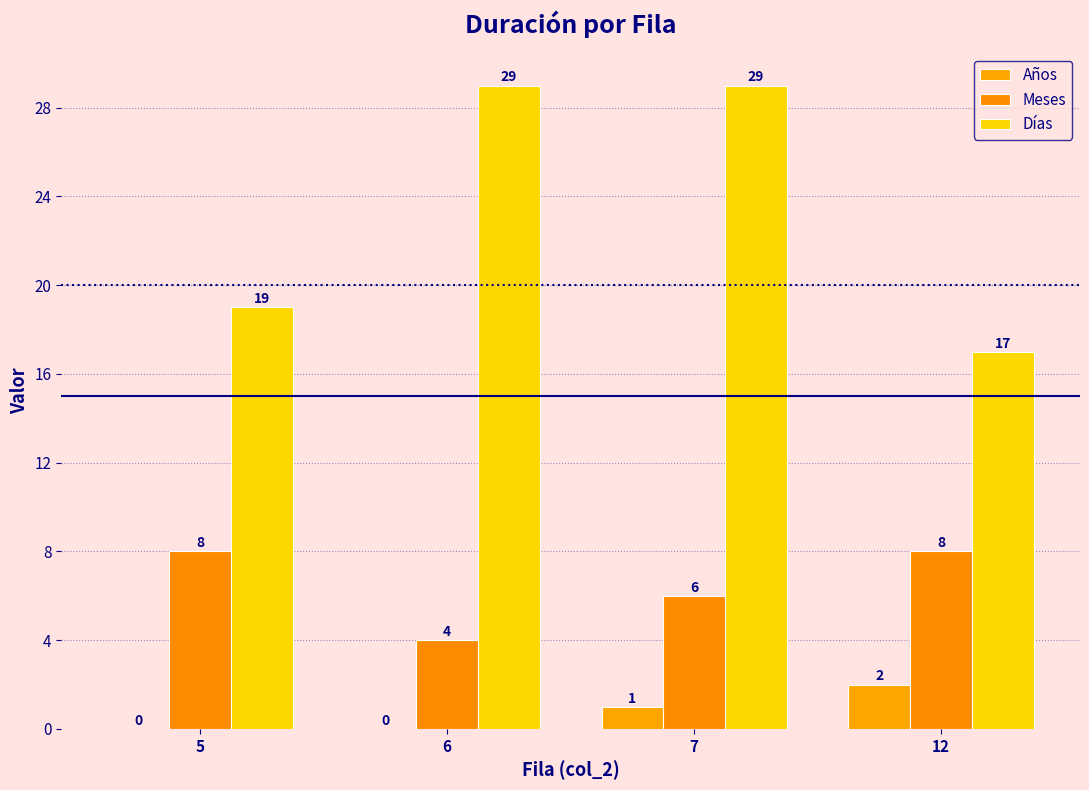

Reading left to right, list all the values displayed in this chart.

Años: 5=0	6=0	7=1	12=2
Meses: 5=8	6=4	7=6	12=8
Días: 5=19	6=29	7=29	12=17